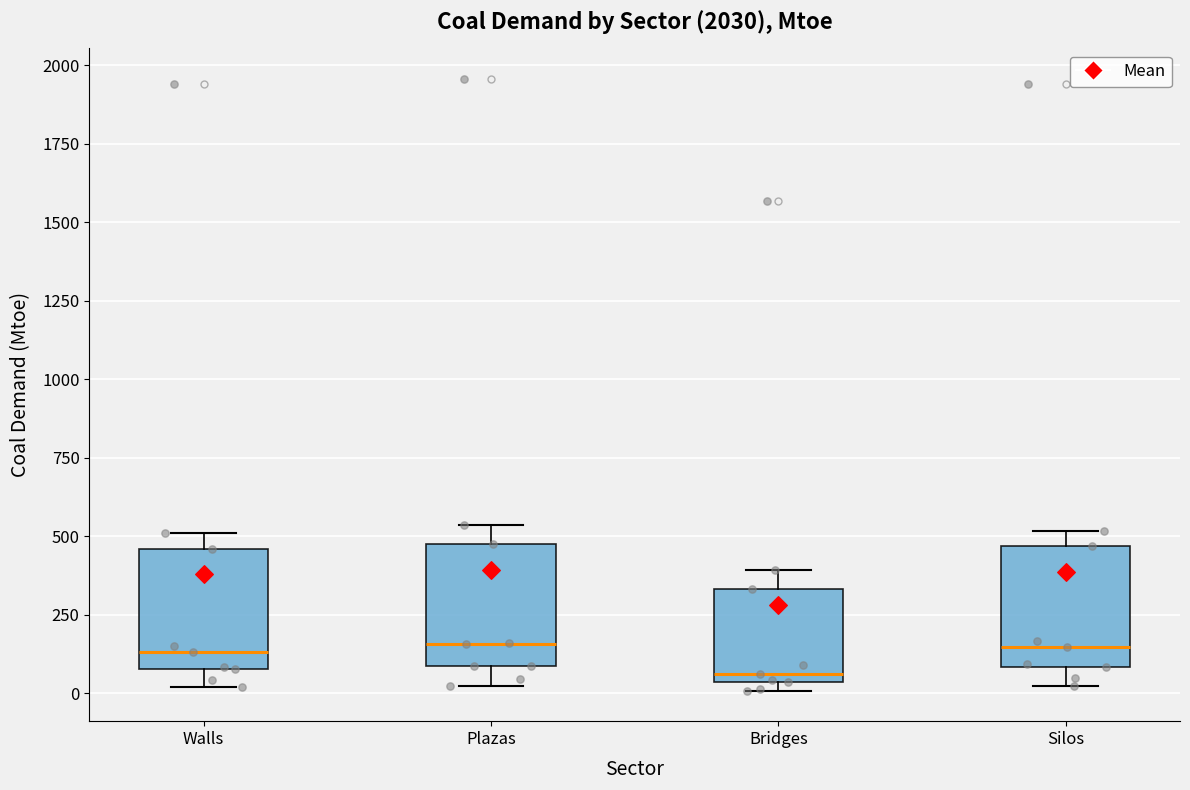

Reading left to right, read every box against the y-axis: the position of its median line, the range the box covers, and the ends of its whiskers. The values are not printed on the chart, so give them approximately, as read against the axis.

Walls: median 150, box 100 to 450, whiskers 0 to 500
Plazas: median 150, box 100 to 500, whiskers 0 to 550
Bridges: median 50 (just above the box's lower edge), box 50 to 350, whiskers 0 to 400
Silos: median 150, box 100 to 450, whiskers 0 to 500